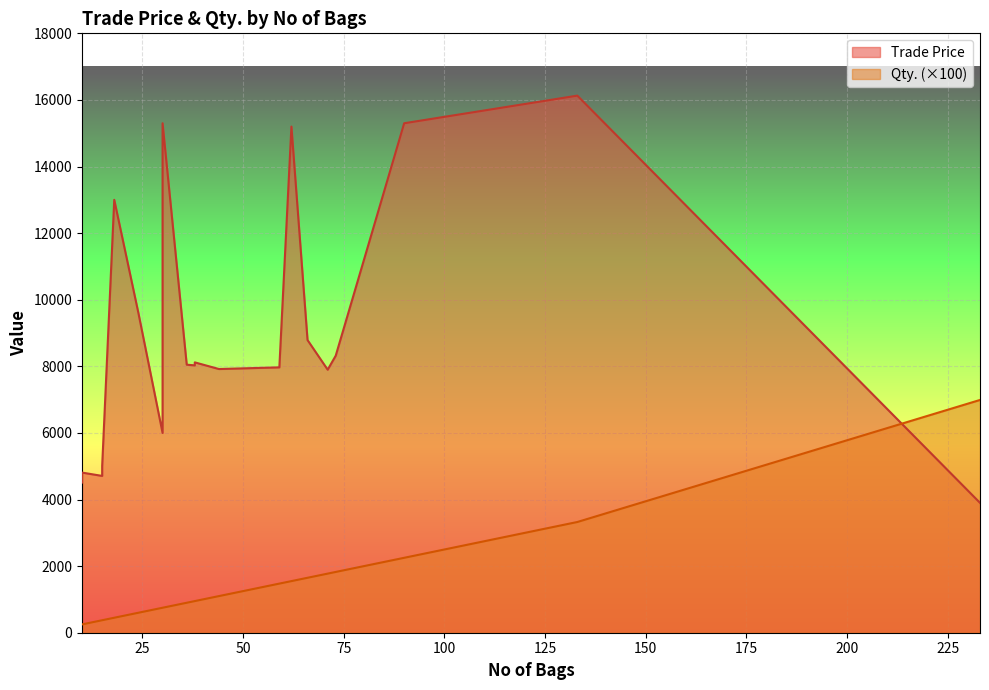

The Trade Price series shows 6211.6 at 10. True or false?

False